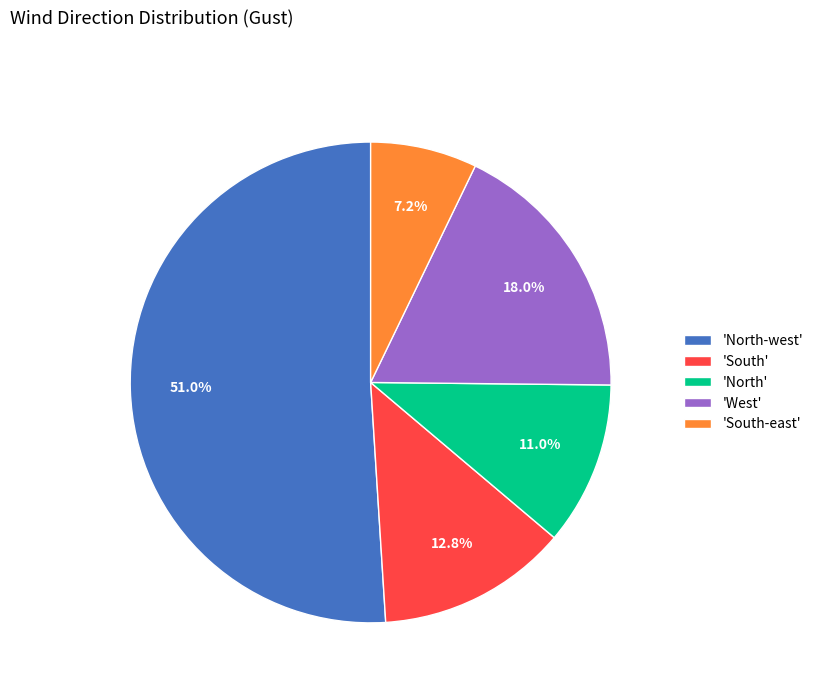

Which slice is the smallest?

'South-east'